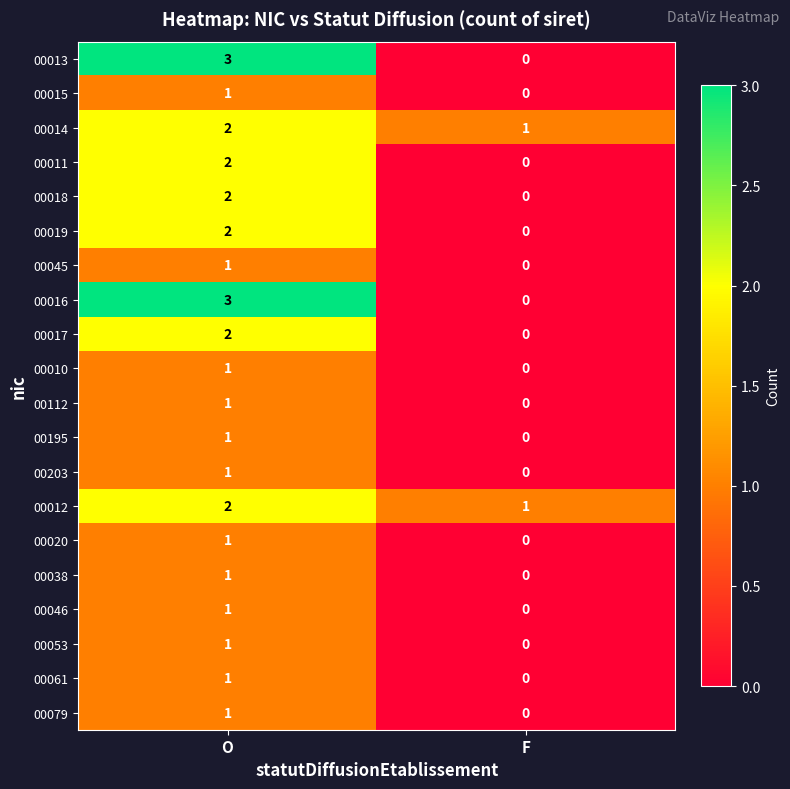

True or false: 00016 has a value of 3 at O.

True